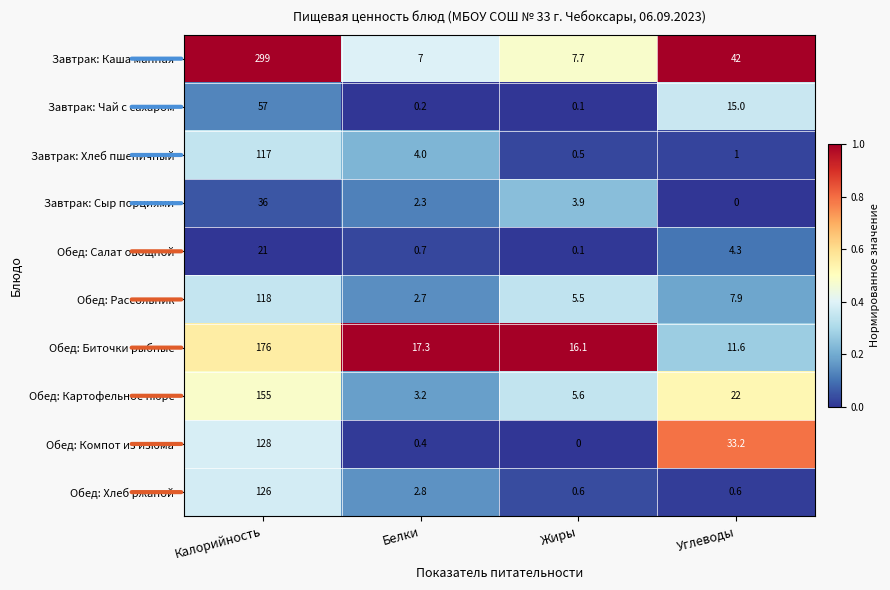

Which category has the highest value in the Обед: Биточки рыбные series?

Калорийность